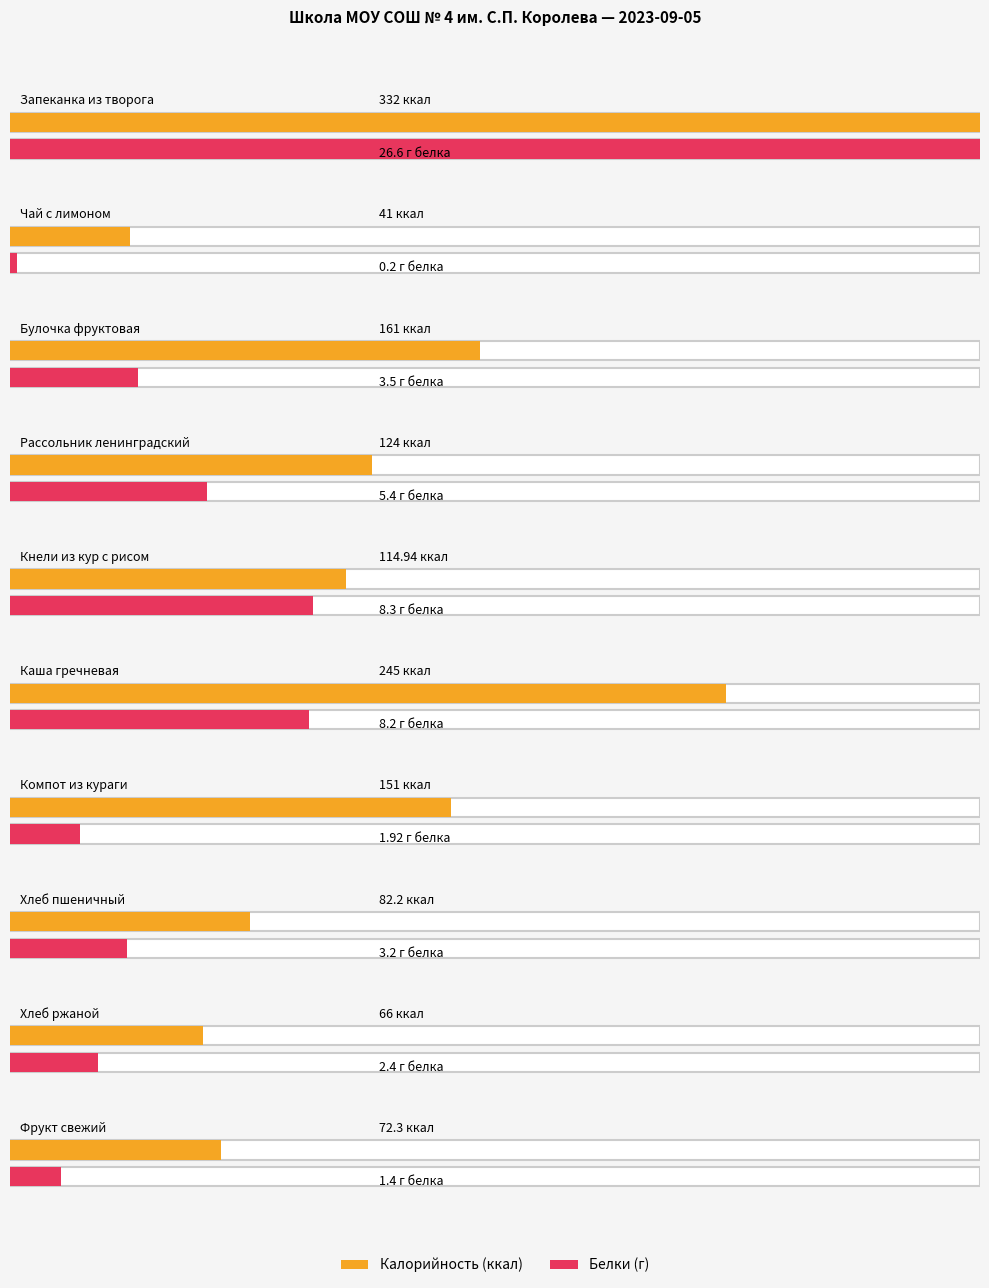

What is the value of the Белки bar at the 5th from the left?

8.3